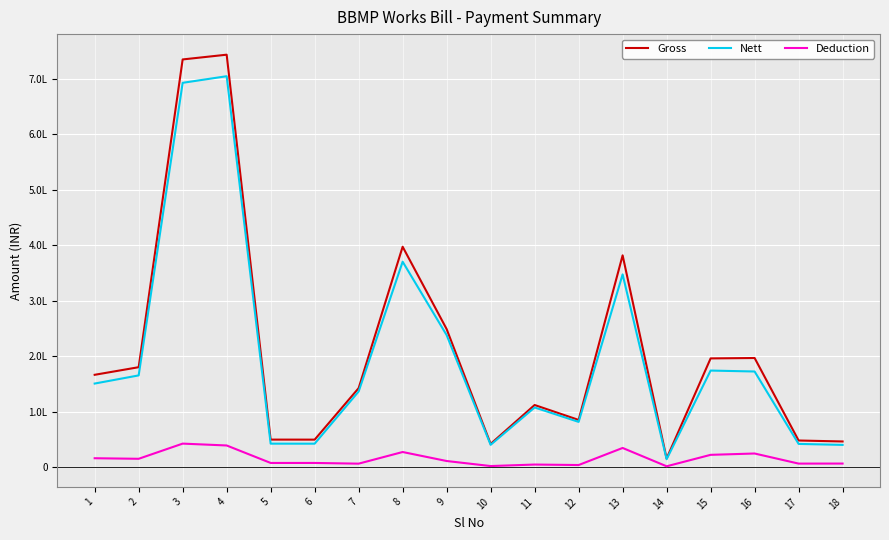

True or false: Gross and Deduction cross at least once.

False